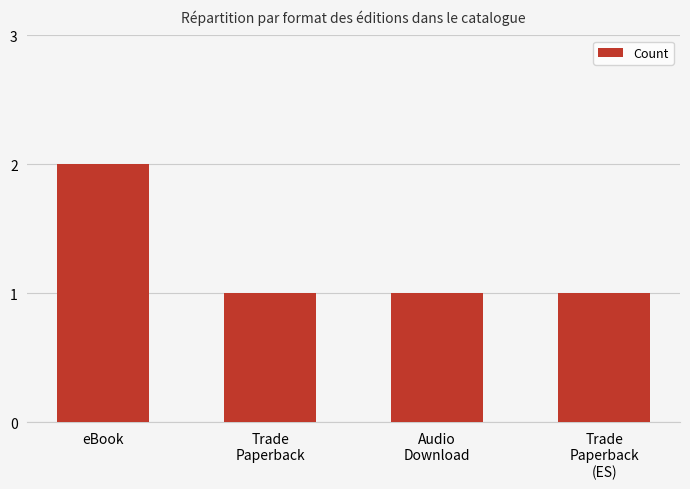

Approximately how many times larger is the value at Trade
Paperback
(ES) compared to eBook?

0.5